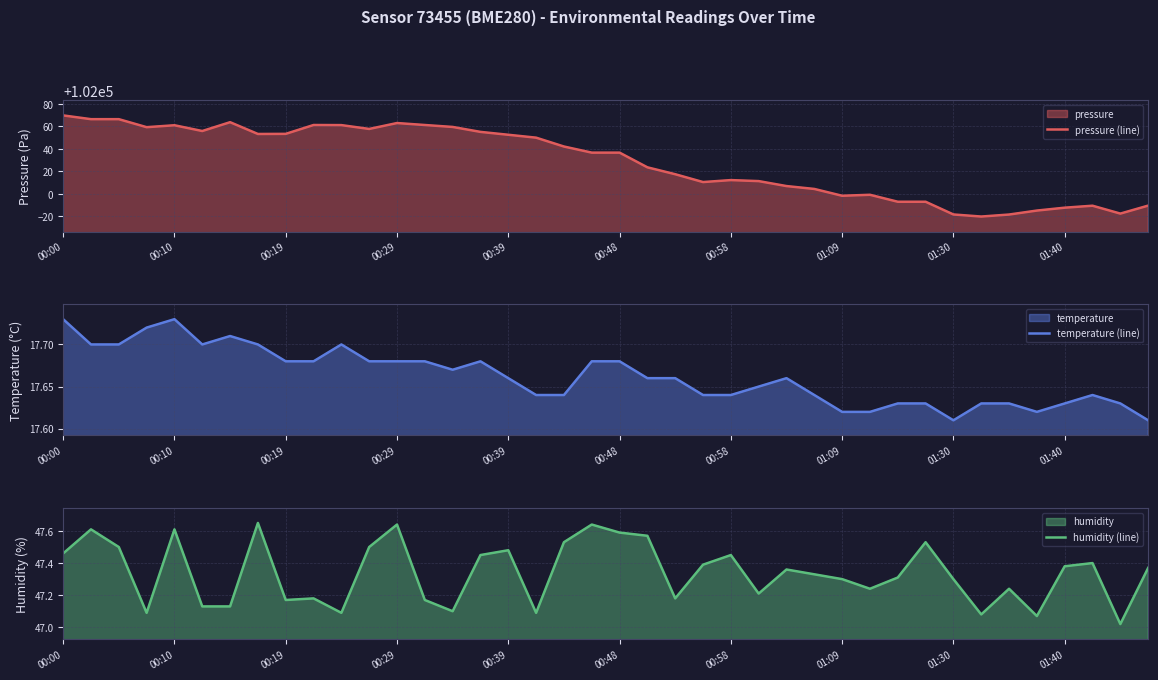

What is the lowest value of the pressure (line) series?

101979.9